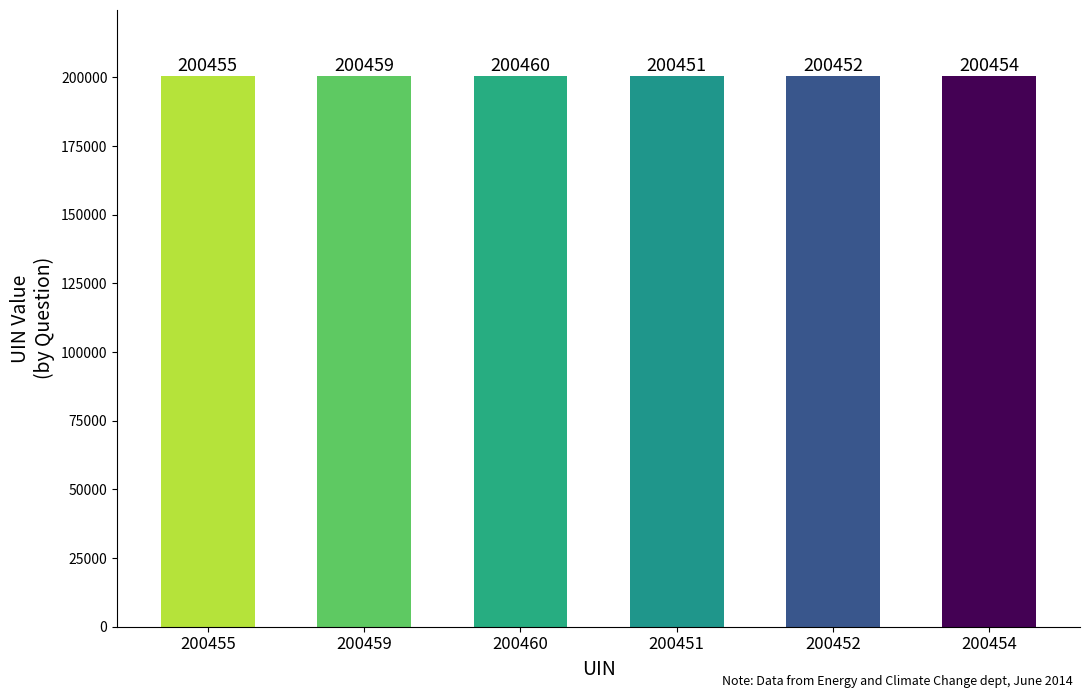

List the labels in order of value, smallest first.

200451, 200452, 200454, 200455, 200459, 200460